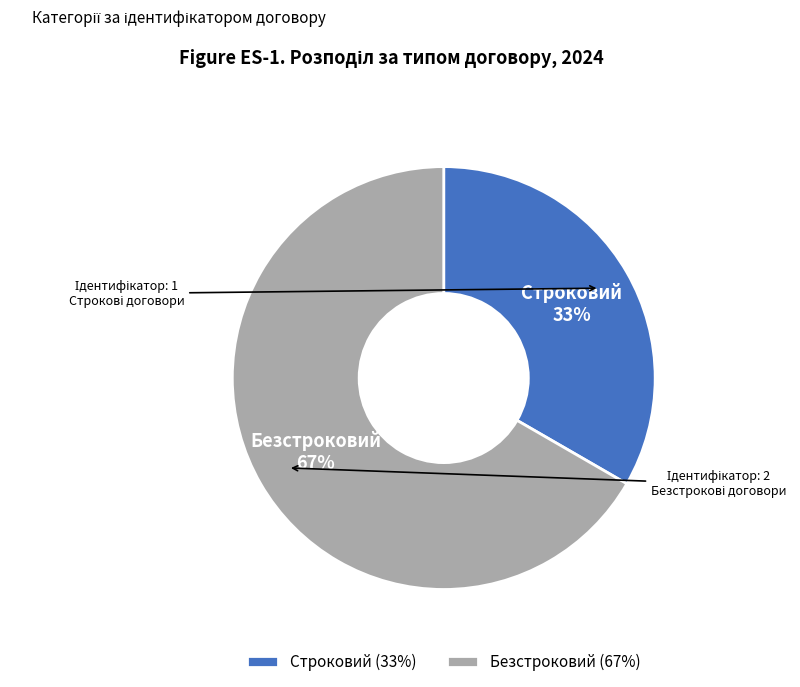

Does Строковий represent more than half of the total?

No